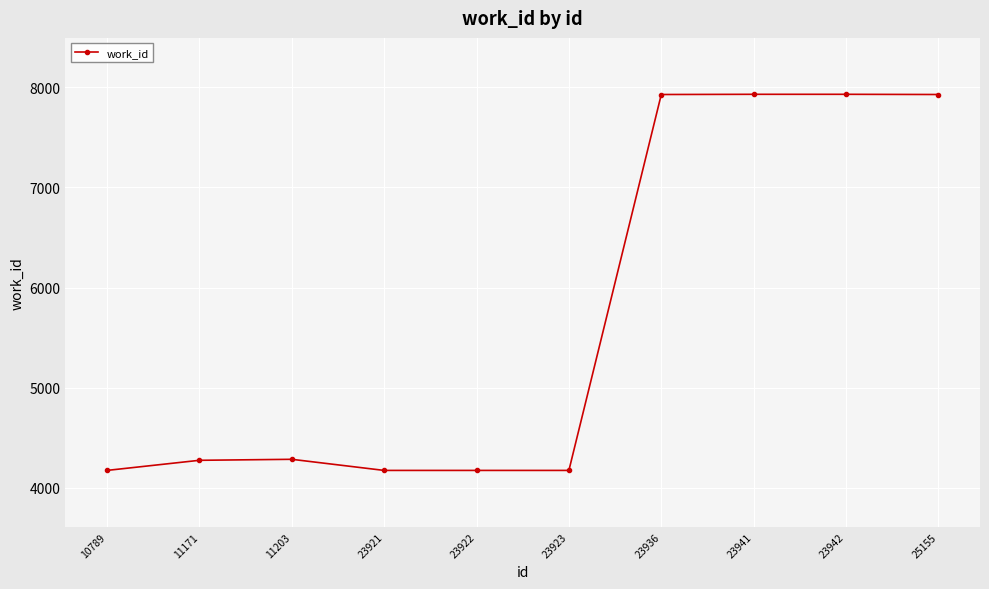

True or false: the data shows 13973 at 23936.

False